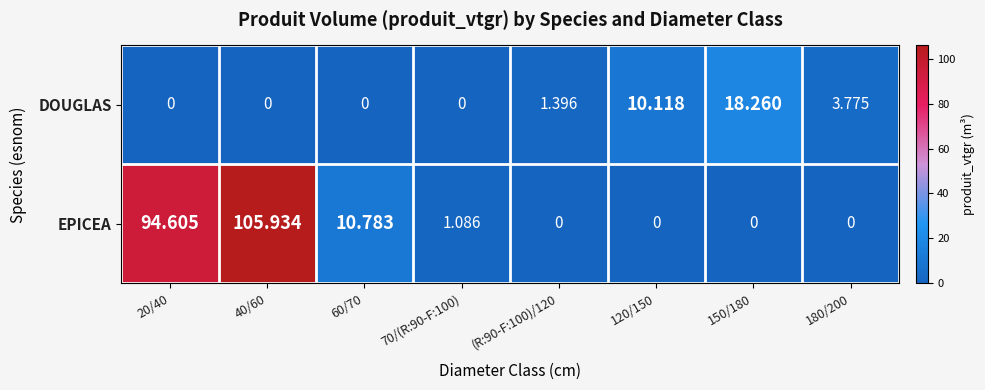

Rank the series by their maximum value, from highest to lowest.

EPICEA, DOUGLAS